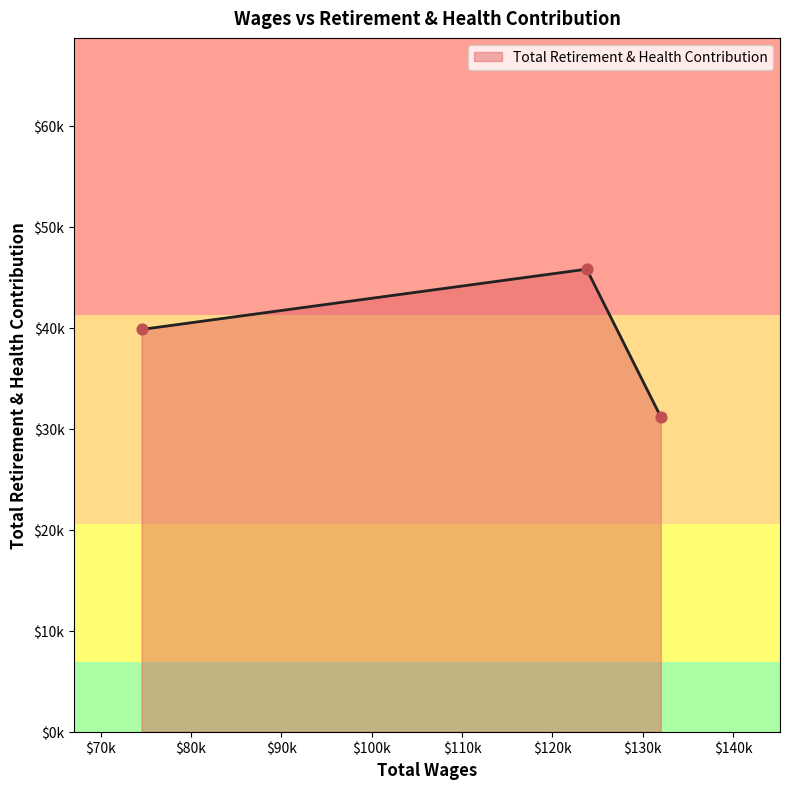

Approximately how many times larger is the value at 131994.0 compared to 74536.0?

0.8